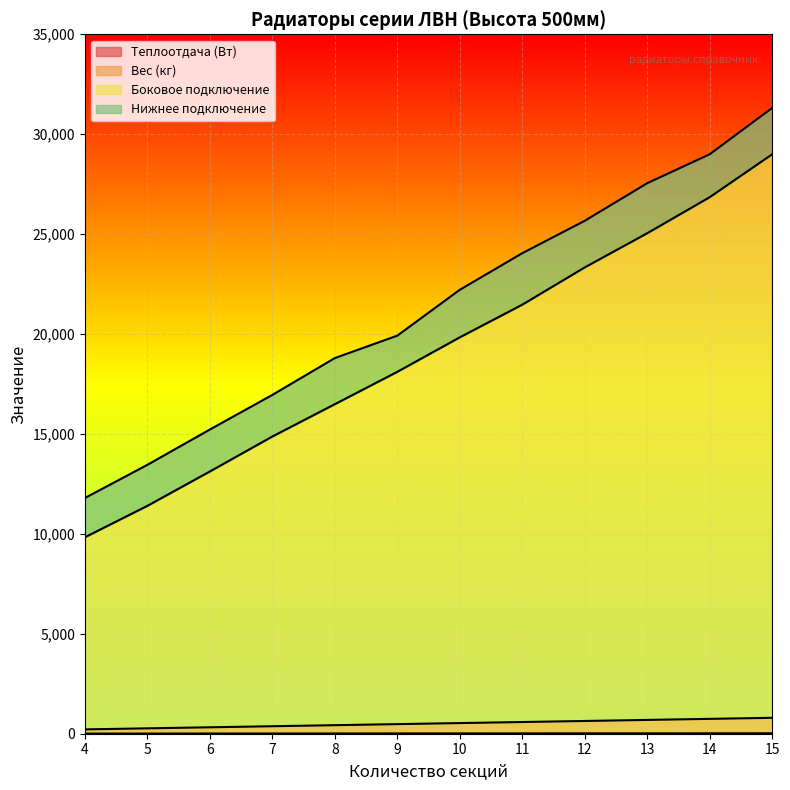

What is the value of the Теплоотдача (Вт) point at the 10th from the left?

690.8